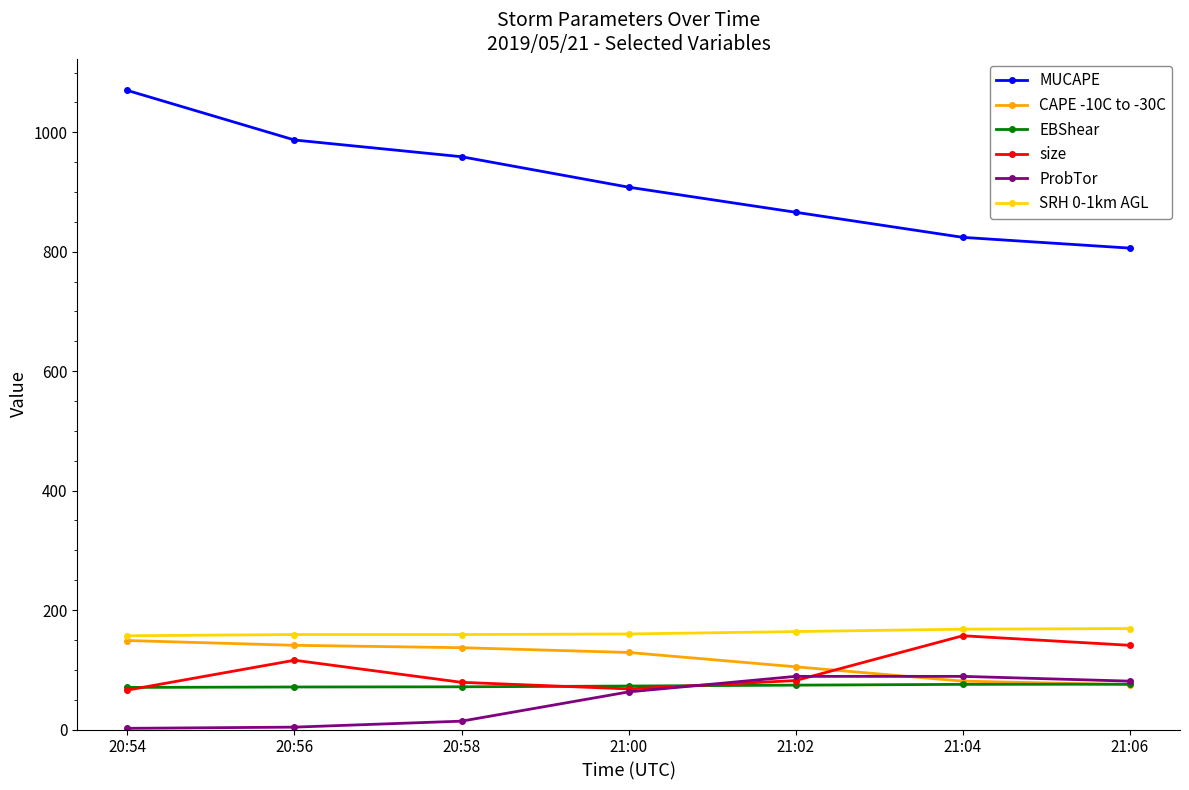

What is the label of the 5th point from the right?

20:58